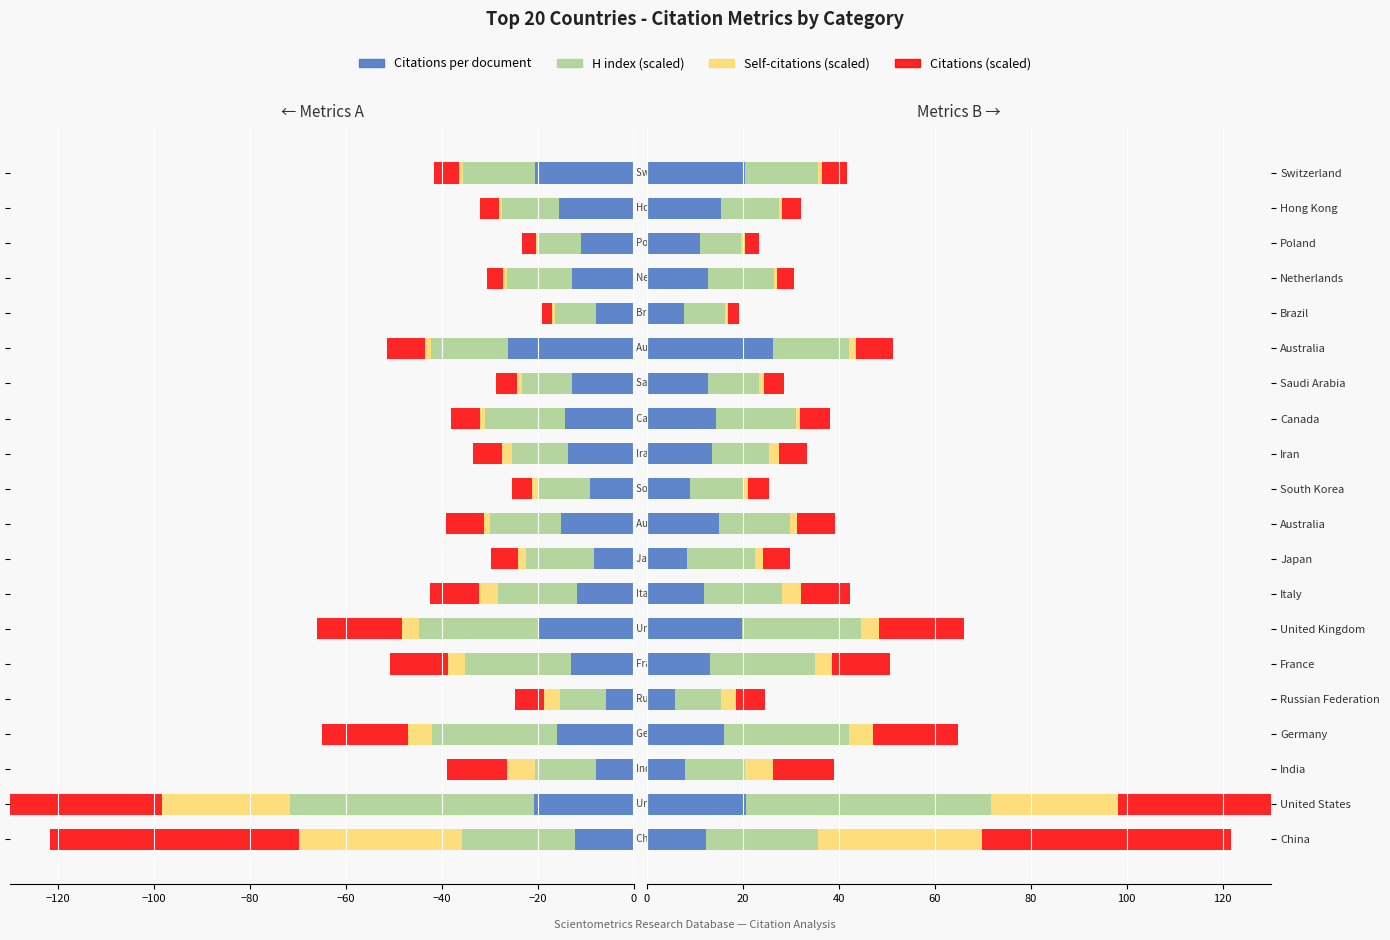

Between Italy and Australia, which series saw the biggest shift?

Citations per document